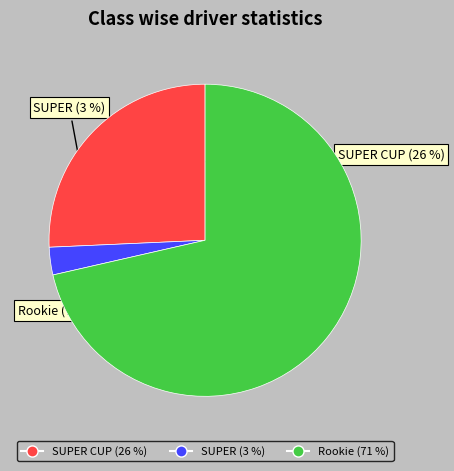

Which category accounts for the majority?

Rookie